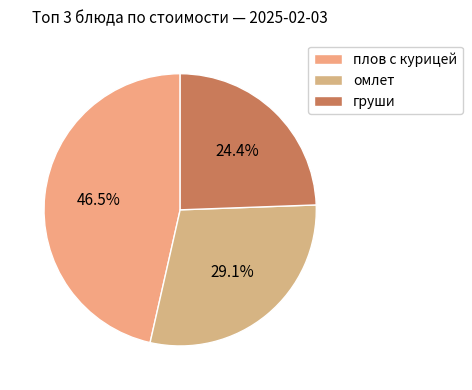

Rank the categories by value from lowest to highest.

груши, омлет, плов с курицей